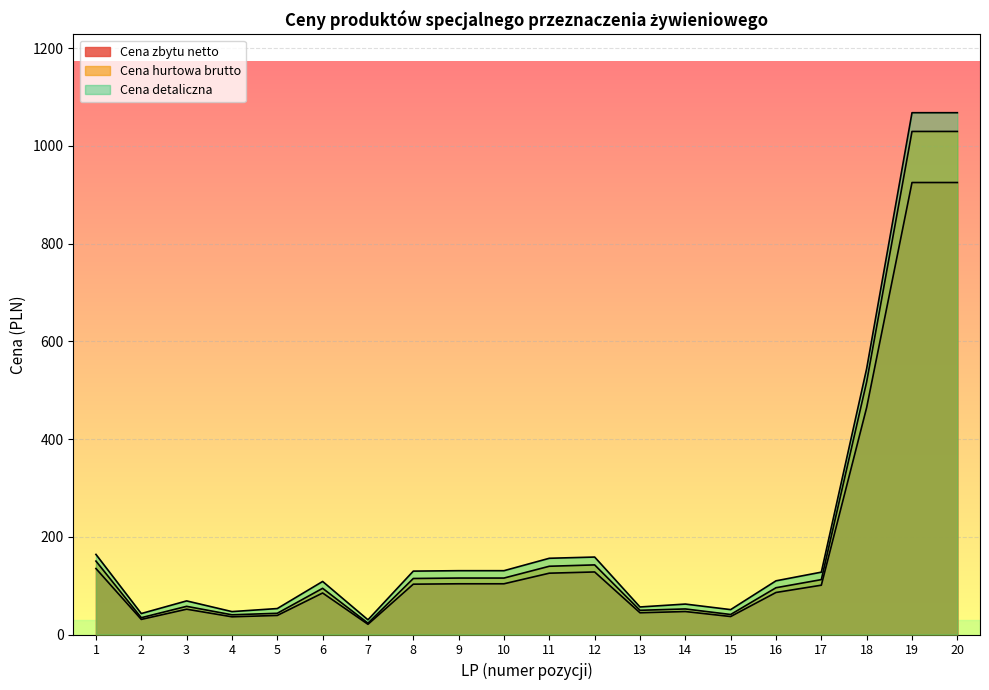

How many interior local peaks does the Cena zbytu netto series have?

4